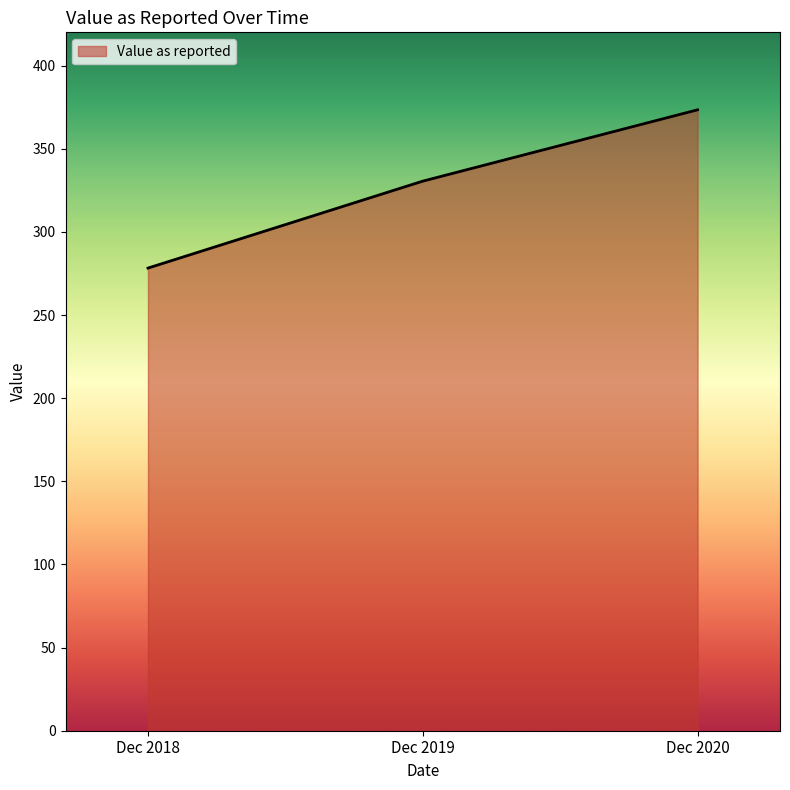

Which label corresponds to the smallest value in the chart?

Dec 2018